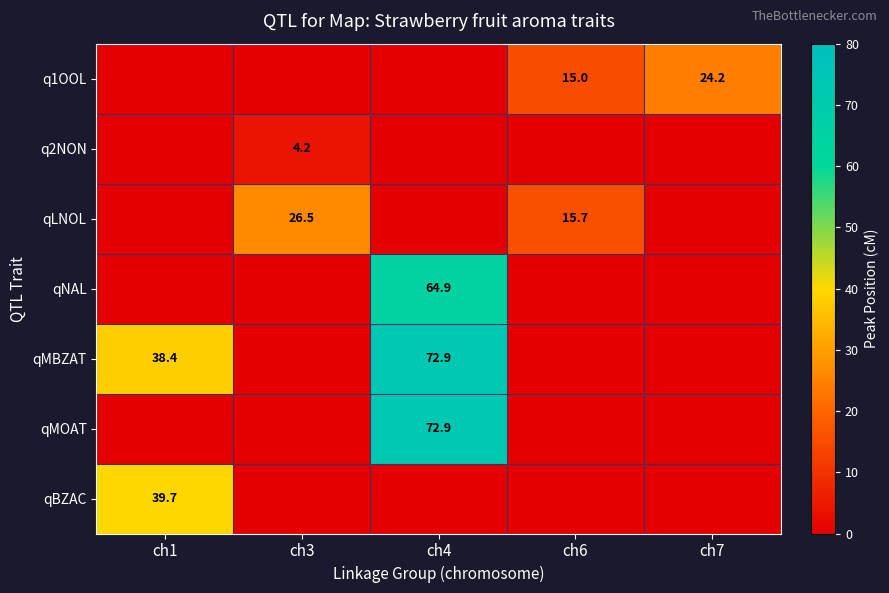

What is the difference between the highest and lowest values at ch1?

39.7